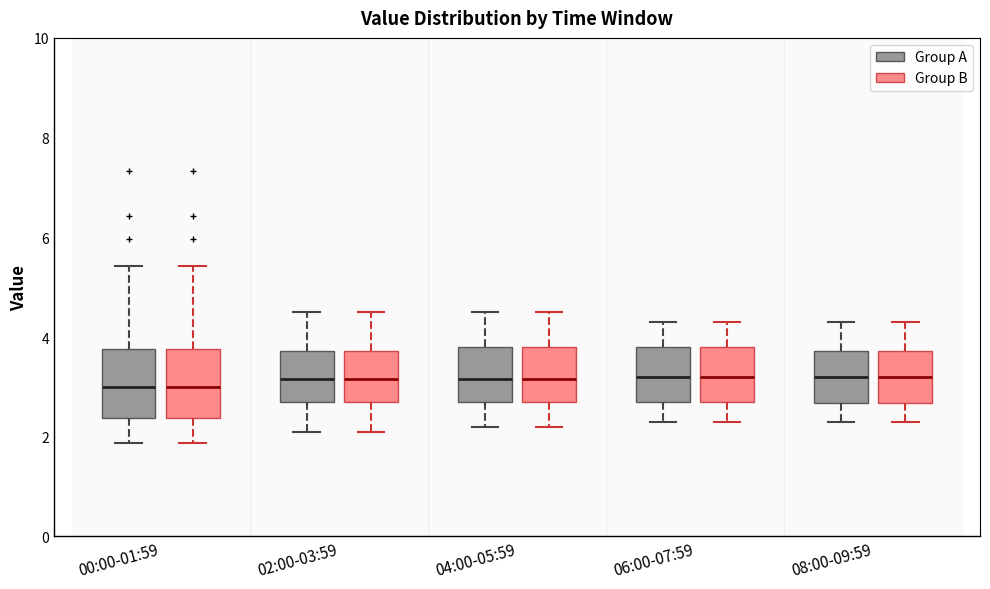

Reading left to right, transcribe this box plot: for each box, give where its median line is, the range the box spans, and where its two whiskers end, as read against the y-axis. The values are not printed on the chart, so give them approximately, as read against the axis.

00:00-01:59 (Group A): median 3.0, box 2.4 to 3.8, whiskers 1.8 to 5.4
00:00-01:59 (Group B): median 3.0, box 2.4 to 3.8, whiskers 1.8 to 5.4
02:00-03:59 (Group A): median 3.2, box 2.8 to 3.8, whiskers 2.2 to 4.6
02:00-03:59 (Group B): median 3.2, box 2.8 to 3.8, whiskers 2.2 to 4.6
04:00-05:59 (Group A): median 3.2, box 2.8 to 3.8, whiskers 2.2 to 4.6
04:00-05:59 (Group B): median 3.2, box 2.8 to 3.8, whiskers 2.2 to 4.6
06:00-07:59 (Group A): median 3.2, box 2.8 to 3.8, whiskers 2.4 to 4.4
06:00-07:59 (Group B): median 3.2, box 2.8 to 3.8, whiskers 2.4 to 4.4
08:00-09:59 (Group A): median 3.2, box 2.6 to 3.8, whiskers 2.4 to 4.4
08:00-09:59 (Group B): median 3.2, box 2.6 to 3.8, whiskers 2.4 to 4.4